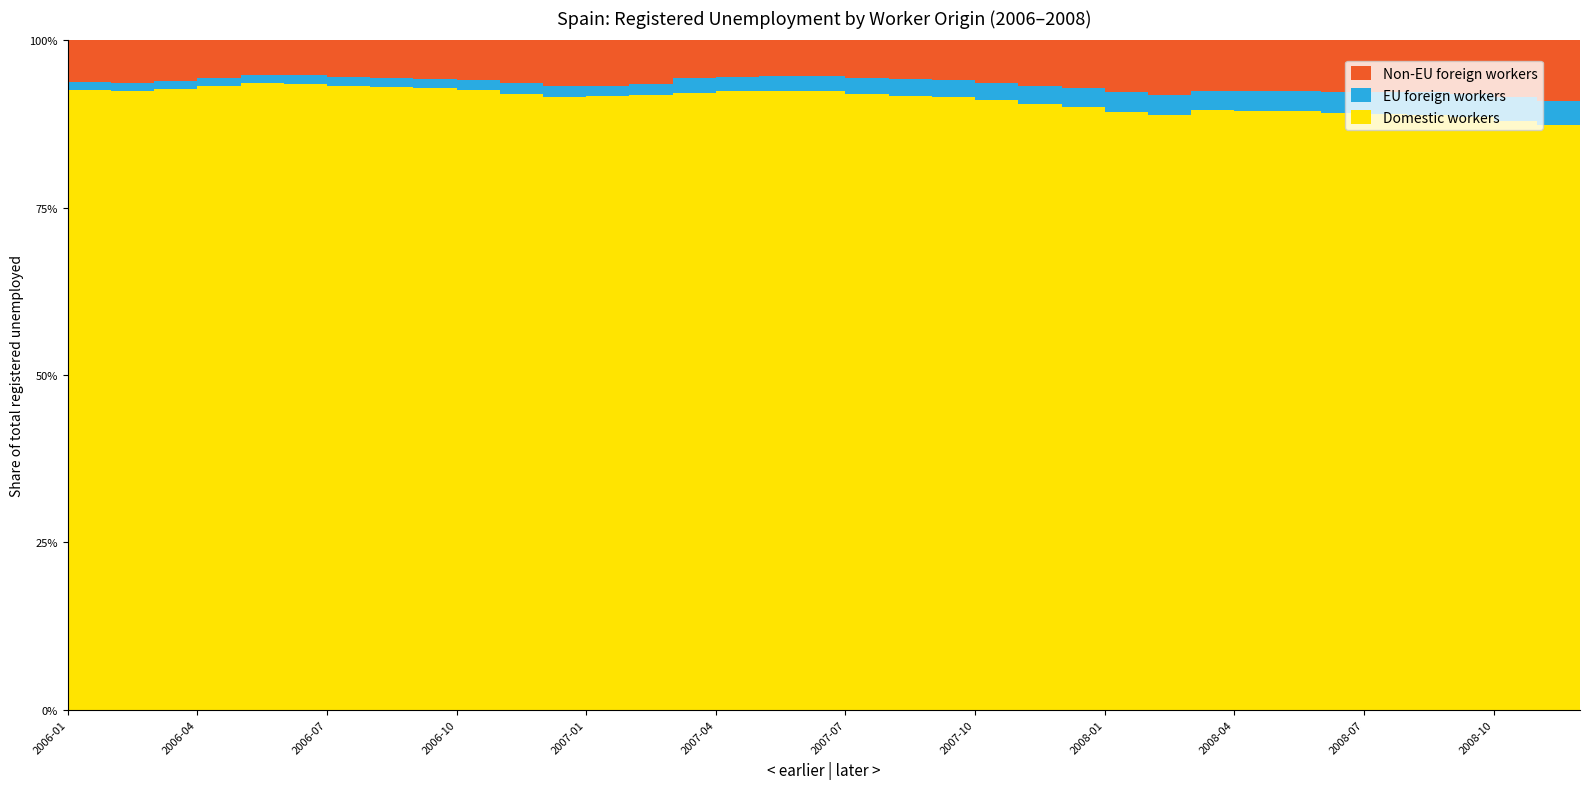

Reading left to right, list all the values displayed in this chart.

Total paro registrado: 2006-01=2171503	2006-02=2169277	2006-03=2148530	2006-04=2075676	2006-05=2004528	2006-06=1959754	2006-07=1954984	2006-08=1983677	2006-09=1966166	2006-10=1992836	2006-11=2023164	2006-12=2022873	2007-01=2082508	2007-02=2075275	2007-03=2059451	2007-04=2023124	2007-05=1973231	2007-06=1965869	2007-07=1970338	2007-08=2028296	2007-09=2017363	2007-10=2048577	2007-11=2094473	2007-12=2129547	2008-01=2261925	2008-02=2315331	2008-03=2300975	2008-04=2338517	2008-05=2353575	2008-06=2390424	2008-07=2426916	2008-08=2530001	2008-09=2625368	2008-10=2818026	2008-11=2989269	2008-12=3128963
Paro extranjeros comunitarios: 2006-01=27376	2006-02=27099	2006-03=26395	2006-04=26571	2006-05=25797	2006-06=25658	2006-07=26618	2006-08=27042	2006-09=27352	2006-10=28586	2006-11=31996	2006-12=32094	2007-01=32822	2007-02=32521	2007-03=45315	2007-04=43571	2007-05=42621	2007-06=43627	2007-07=47410	2007-08=50133	2007-09=49703	2007-10=51793	2007-11=56389	2007-12=59021	2008-01=66134	2008-02=69287	2008-03=65631	2008-04=68072	2008-05=69887	2008-06=74430	2008-07=79409	2008-08=84291	2008-09=88803	2008-10=98293	2008-11=110734	2008-12=120361
Paro extranjeros extra-comunitarios: 2006-01=133793	2006-02=137556	2006-03=130632	2006-04=115368	2006-05=103192	2006-06=101669	2006-07=106491	2006-08=110598	2006-09=112285	2006-10=119441	2006-11=129361	2006-12=138056	2007-01=141002	2007-02=135413	2007-03=117120	2007-04=110568	2007-05=106171	2007-06=104927	2007-07=110637	2007-08=117626	2007-09=120878	2007-10=130027	2007-11=141965	2007-12=152943	2008-01=174573	2008-02=189078	2008-03=174480	2008-04=177994	2008-05=178940	2008-06=184370	2008-07=187049	2008-08=196007	2008-09=210067	2008-10=239200	2008-11=268906	2008-12=290599